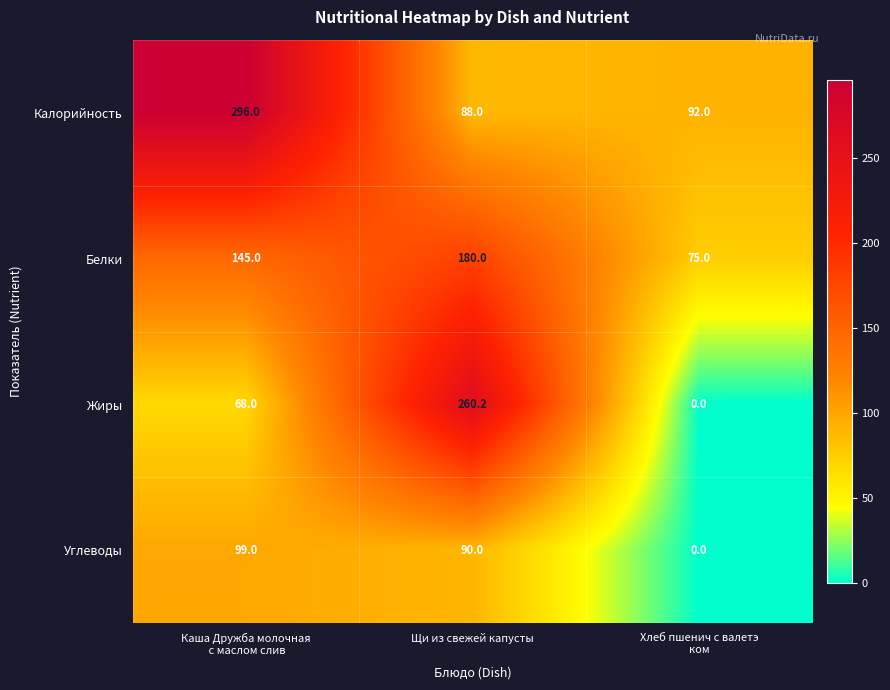

At which category is the sum across all series the highest?

Щи из свежей капусты